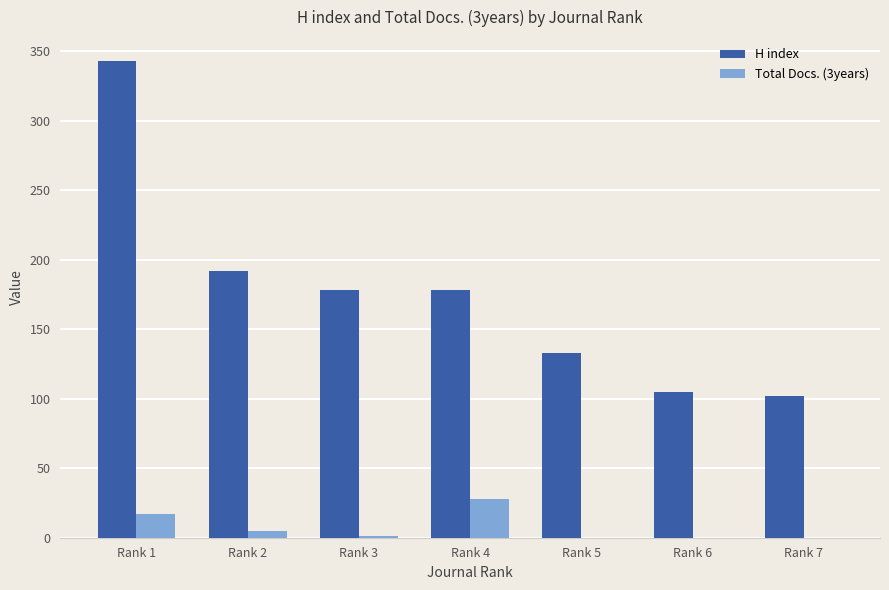

What is the average value of the H index series?

176